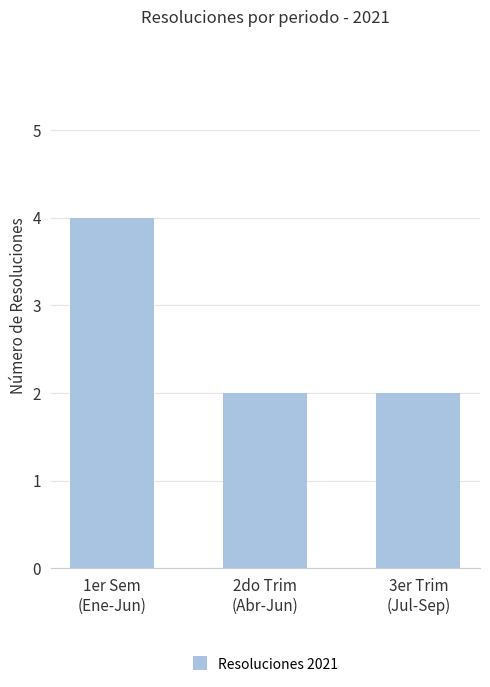

What is the average value?

3